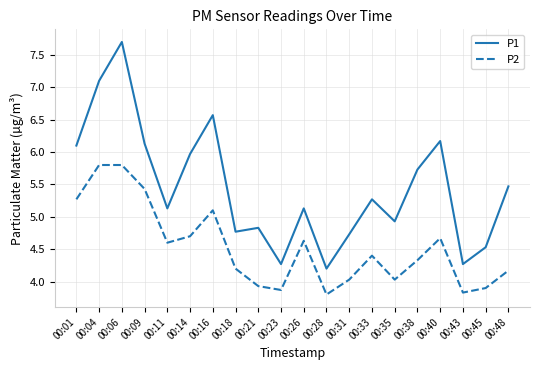

What are all the series names shown in the legend?

P1, P2